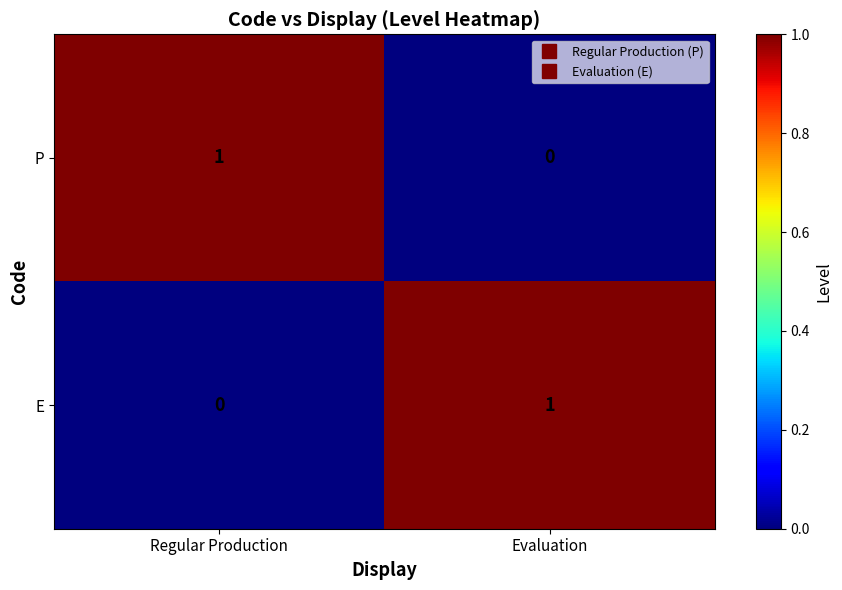

Is the value of E at Regular Production greater than the value of P at Regular Production?

No